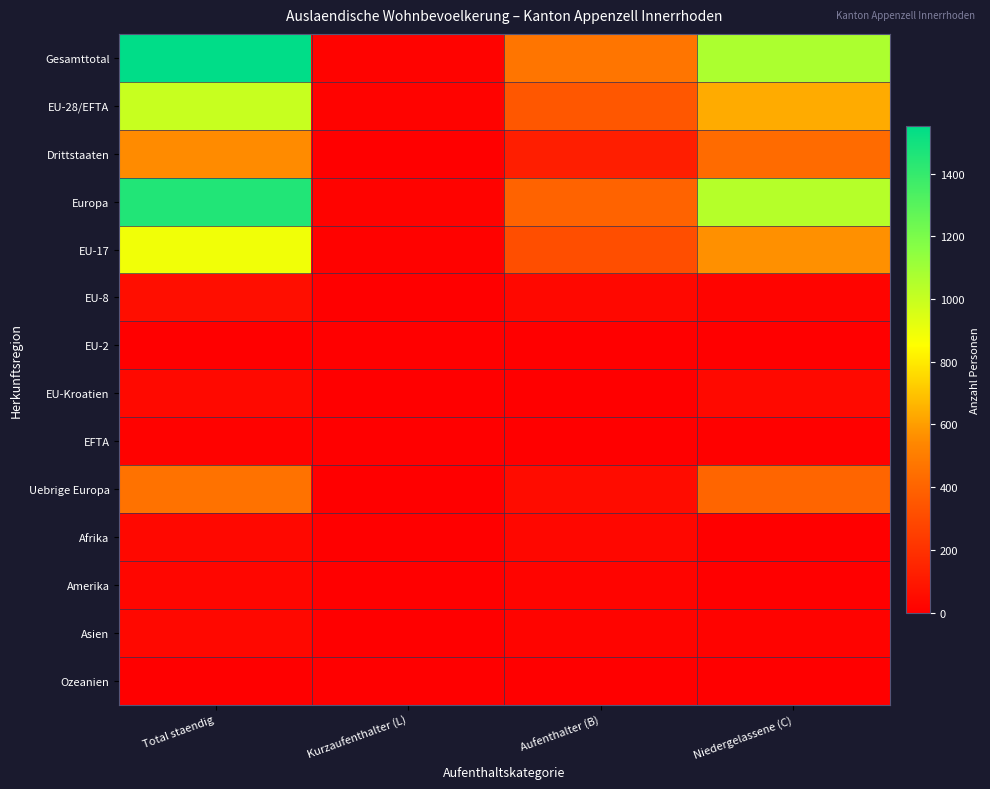

At which category is the sum across all series the highest?

Total staendig